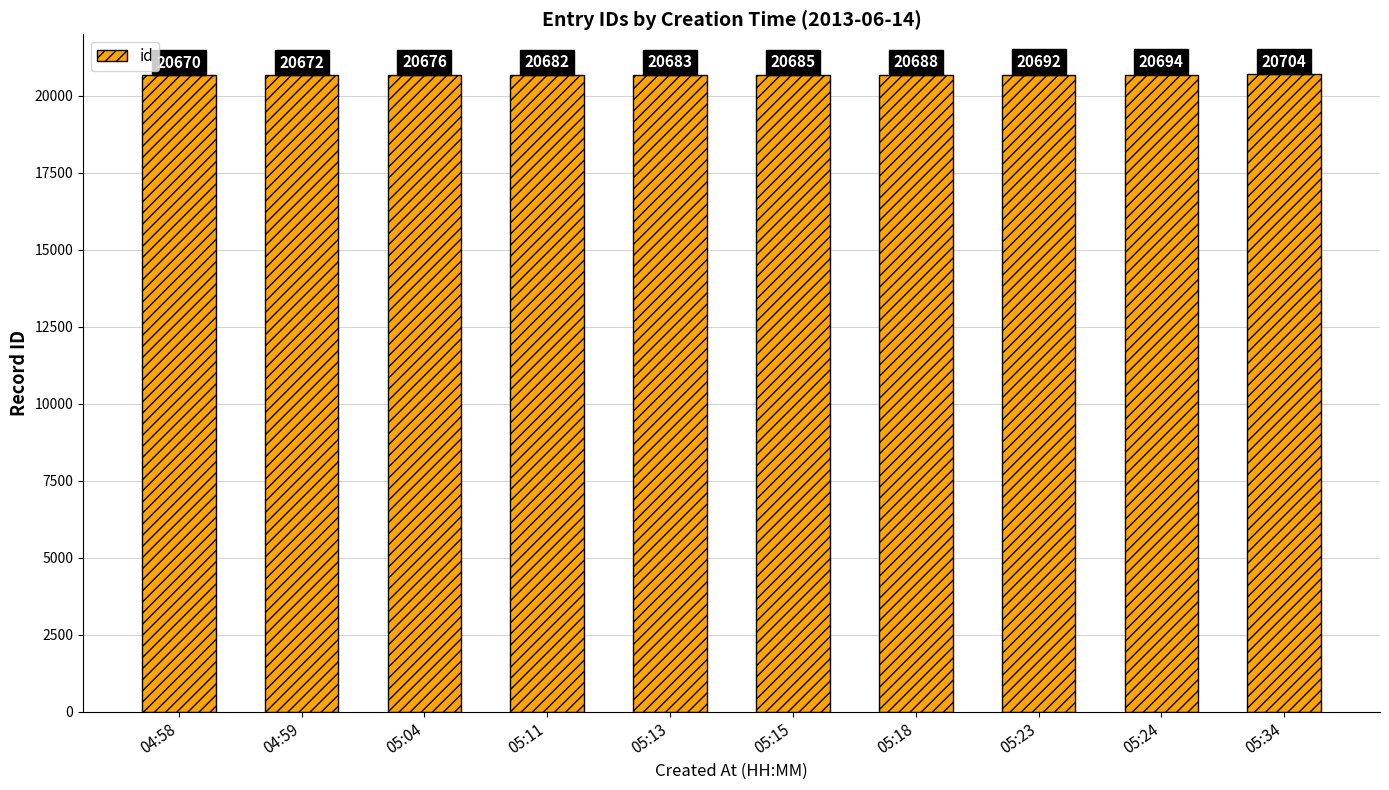

What value does the data have at 05:23, to the nearest 5?

20690